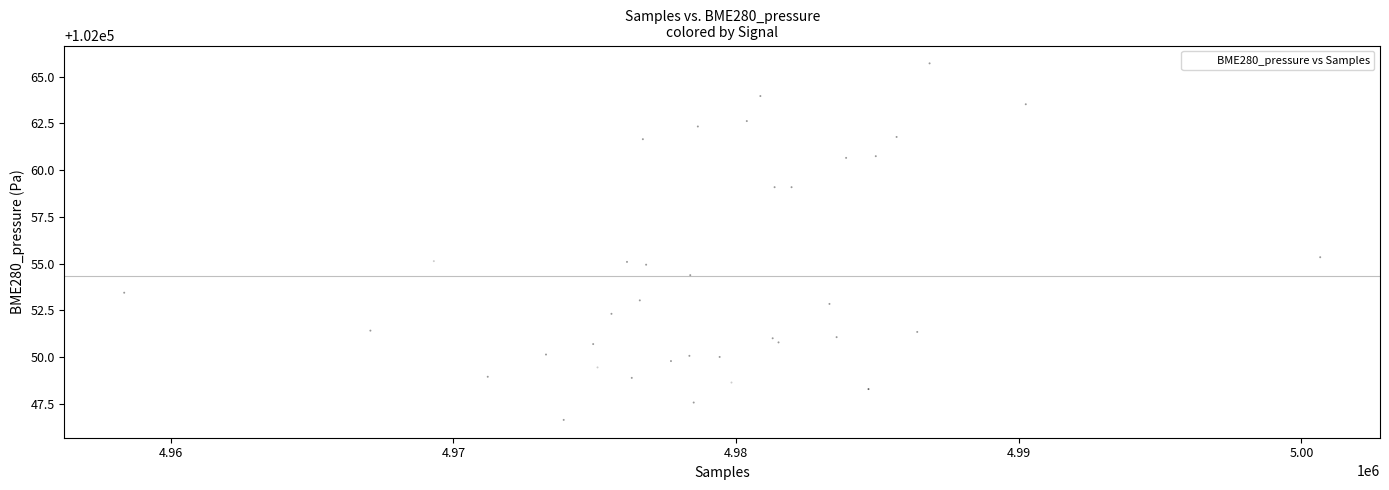

What is the range of Y values (max minus min)?

19.1